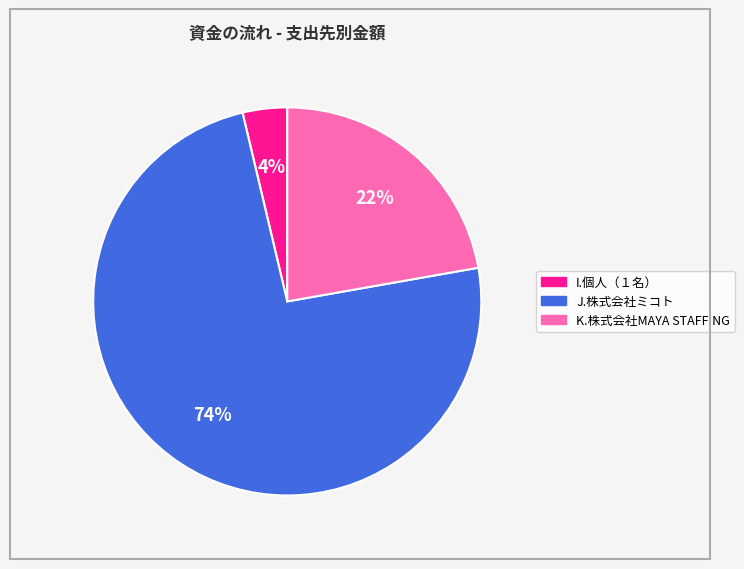

How many slices are in this pie chart?

3